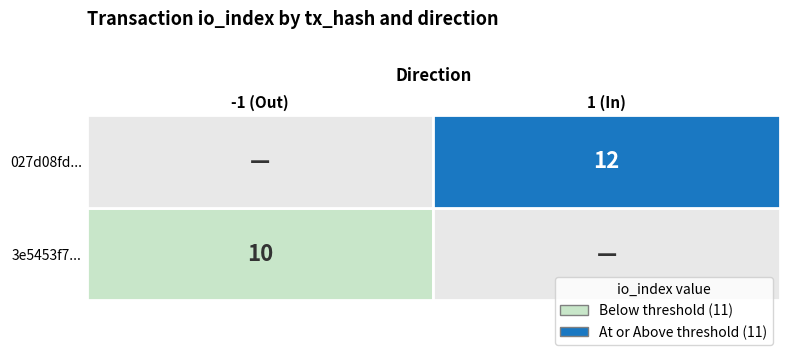

Reading right to left, extract all data points from this chart.

3e5453f77b5ebbf489bccc9227b50fbc15a54db: 10	-1
027d08fd72b8c8f43c6a51721d633cd8991d6fd: 12	1